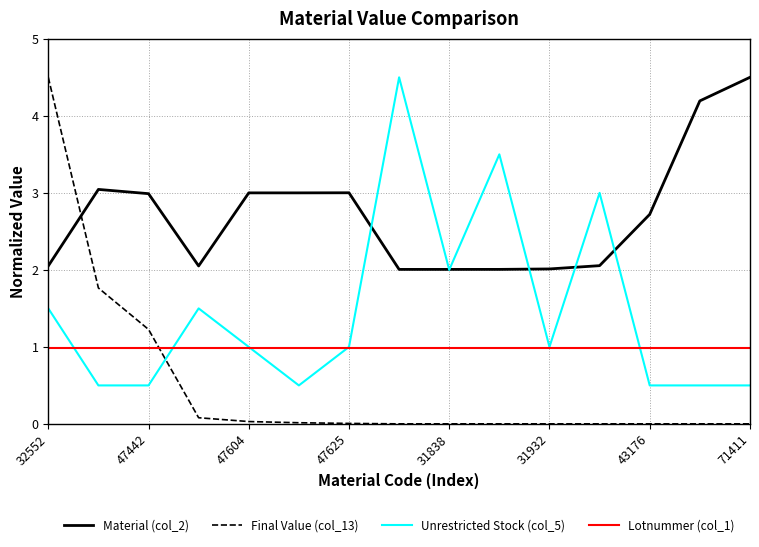

After their last crossing, which series has the higher values: Final Value (col_13) or Lotnummer (col_1)?

Lotnummer (col_1)